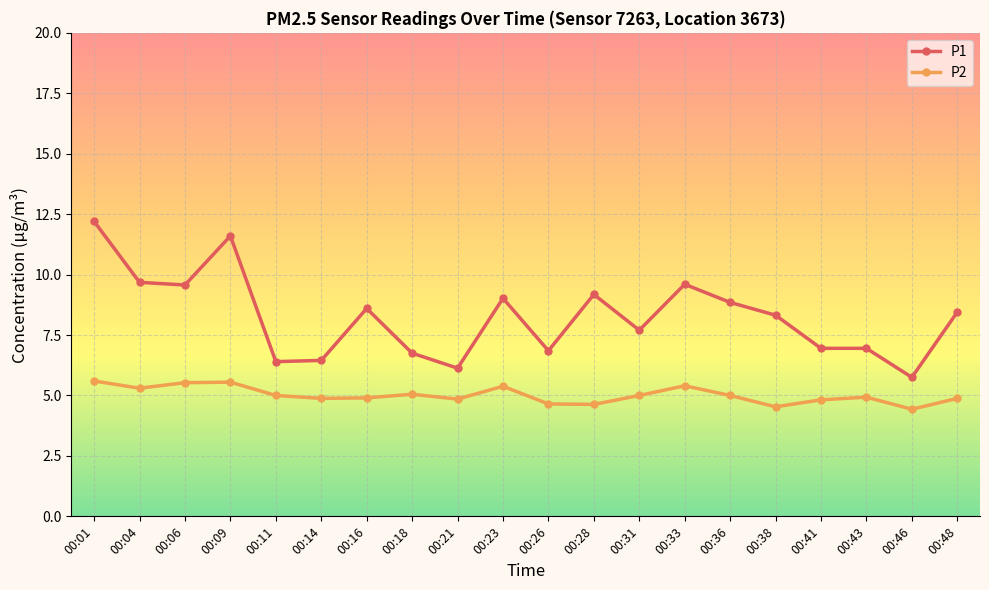

What is the sum of all P2 values?

100.3